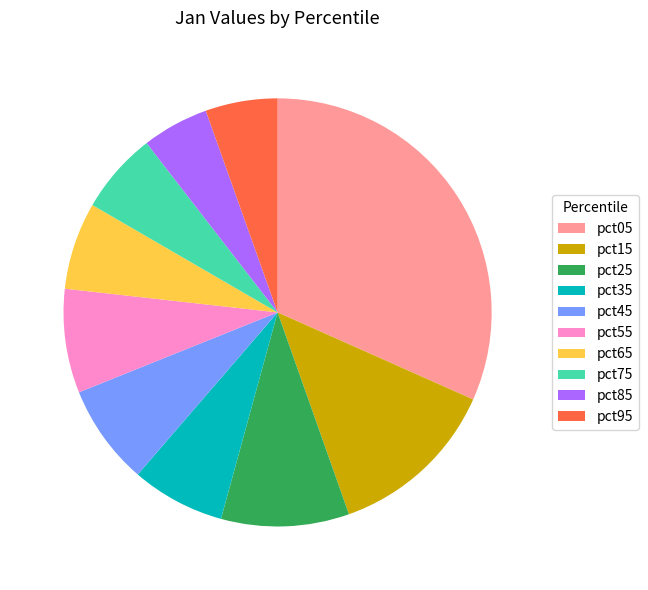

The pct55 slice represents 8% of the pie. True or false?

True